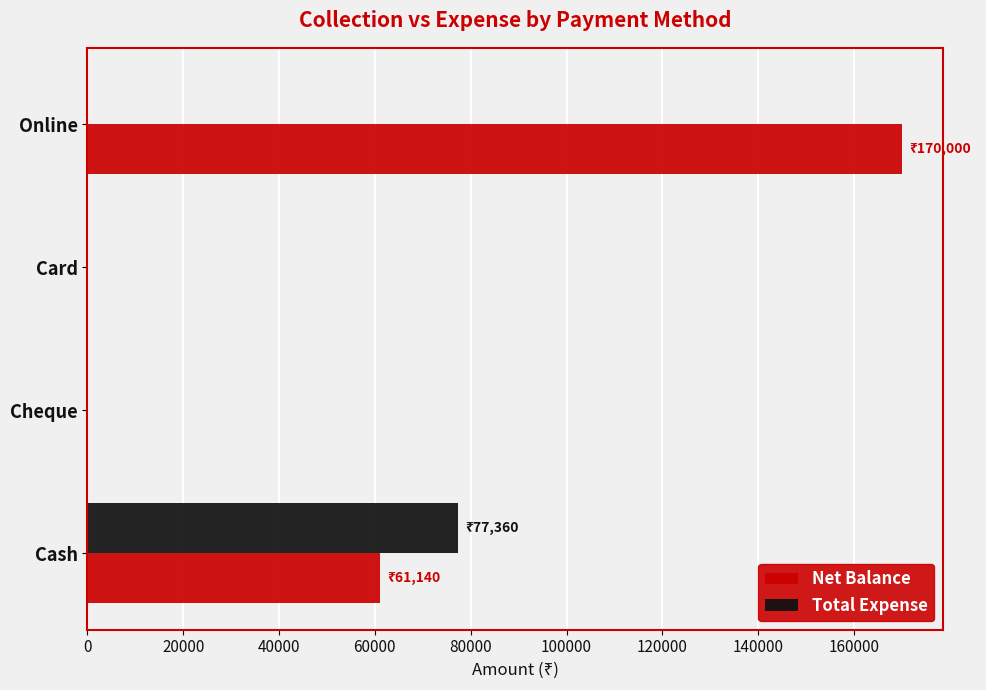

At which label does Total Expense reach its peak?

Cash